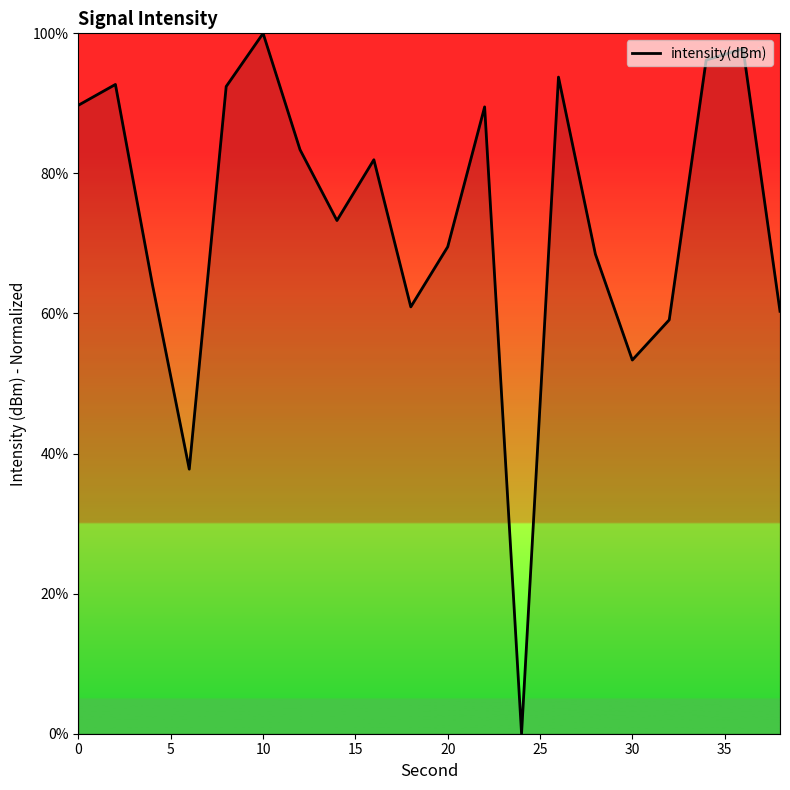

What is the difference between the maximum and minimum values?

100.0